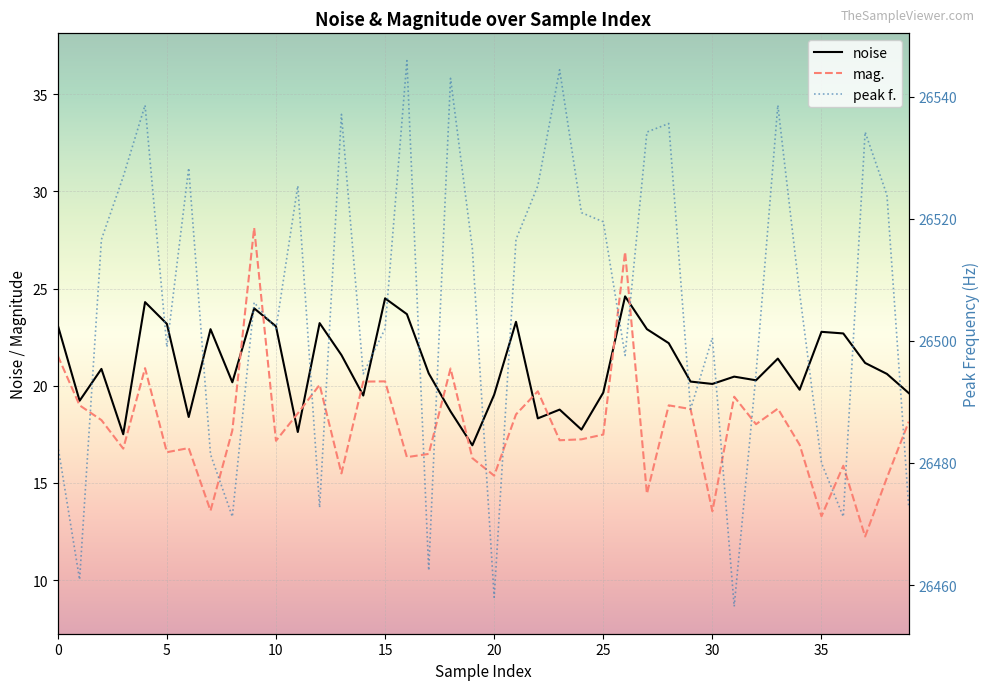

True or false: noise and peak f. intersect in this chart.

False